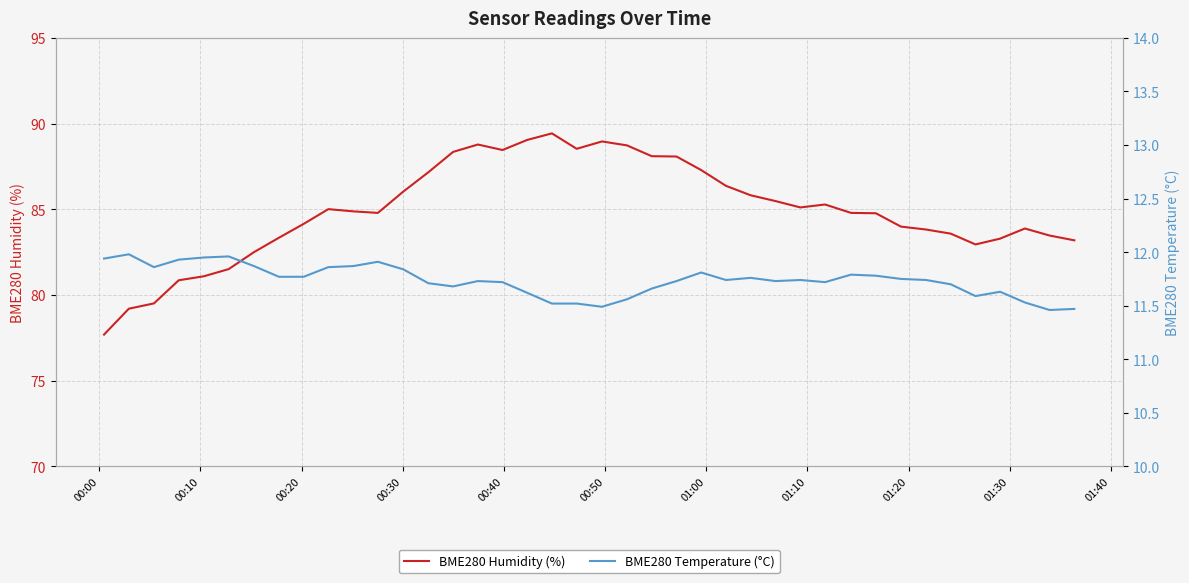

In BME280 Humidity (%), how many points are lower than both neighbors (excluding endpoints)?

5